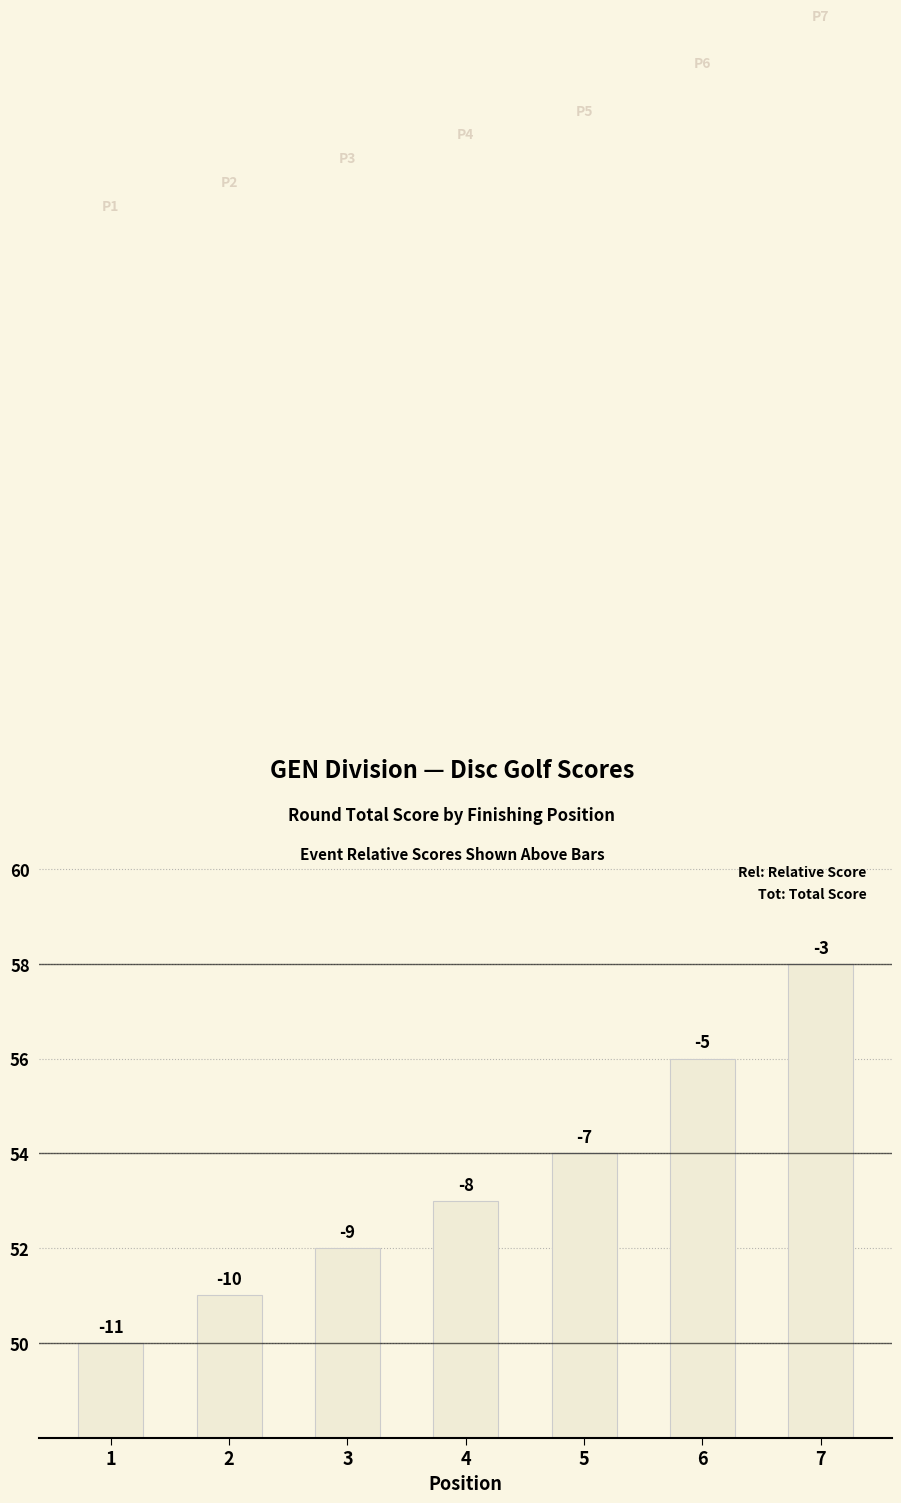

How many bars are there in total?

7